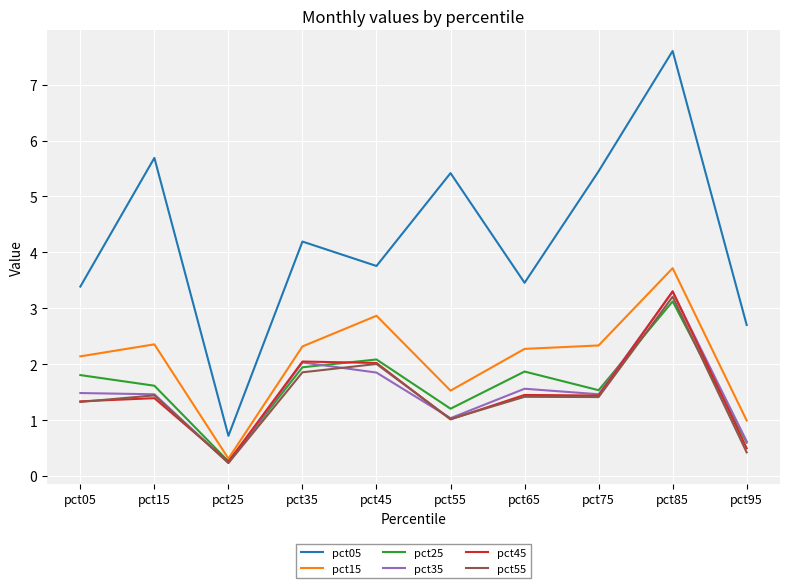

How many lines are shown in the chart?

6